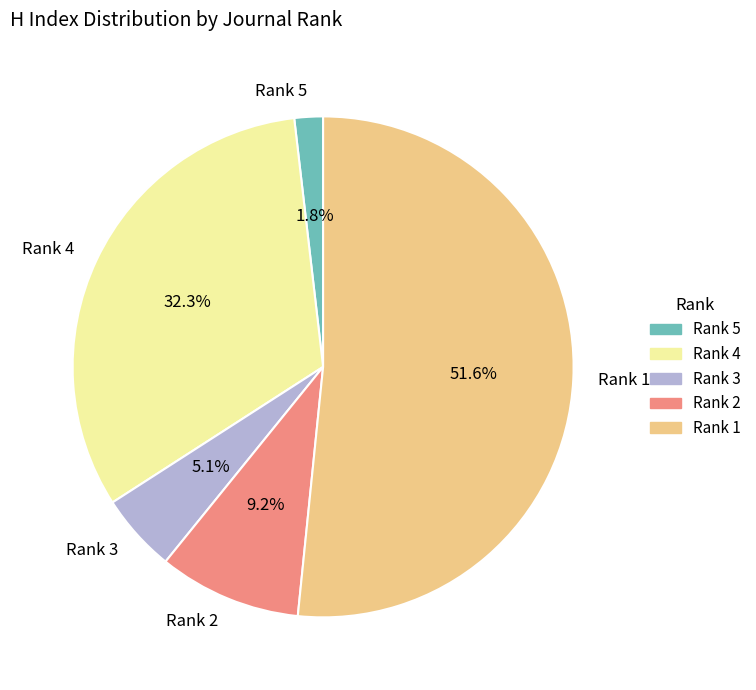

What percentage is the Rank 1 slice, to the nearest percent?

52%